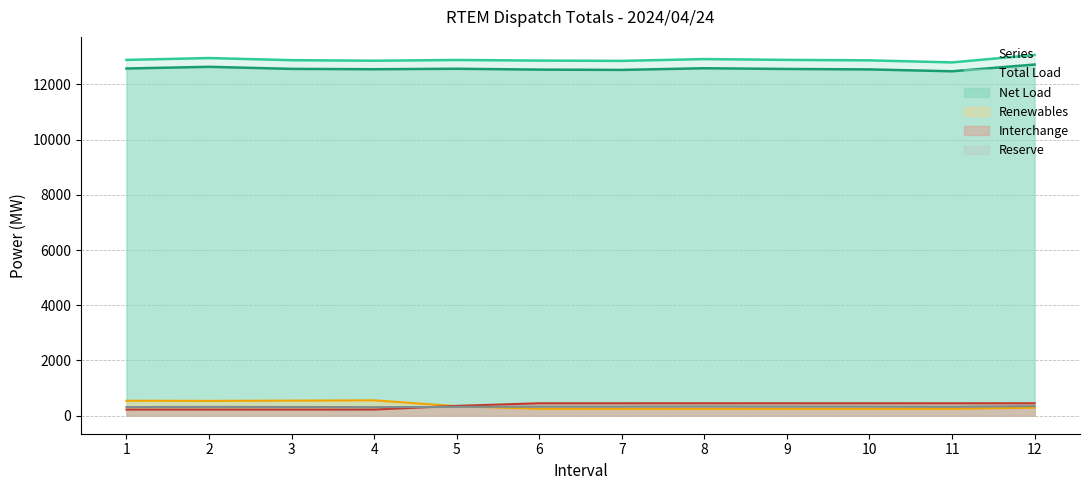

How many values in the Reserve series are below 326?

6